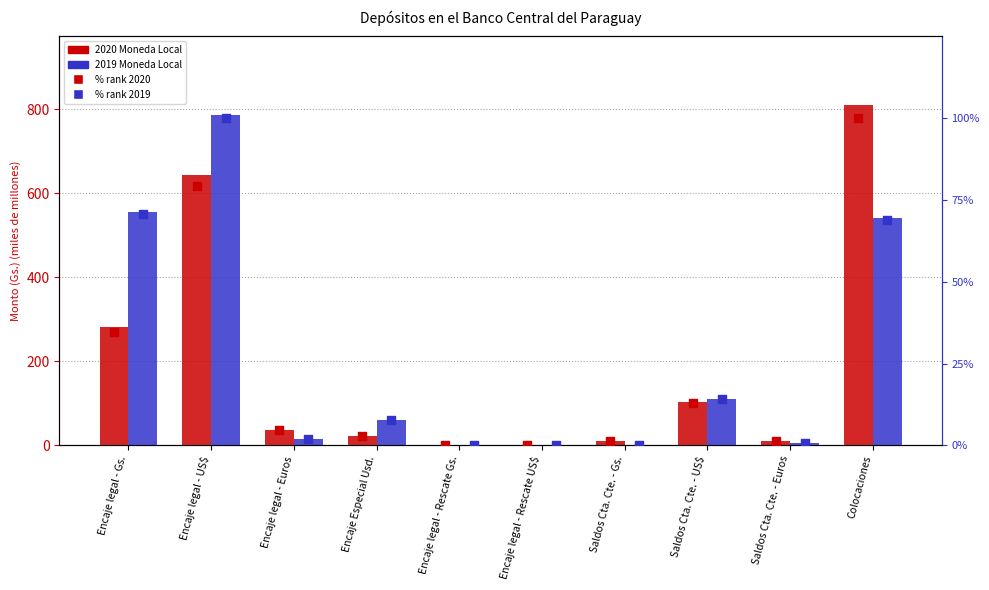

What is the total value across all series at Encaje legal - Gs.?

942.9